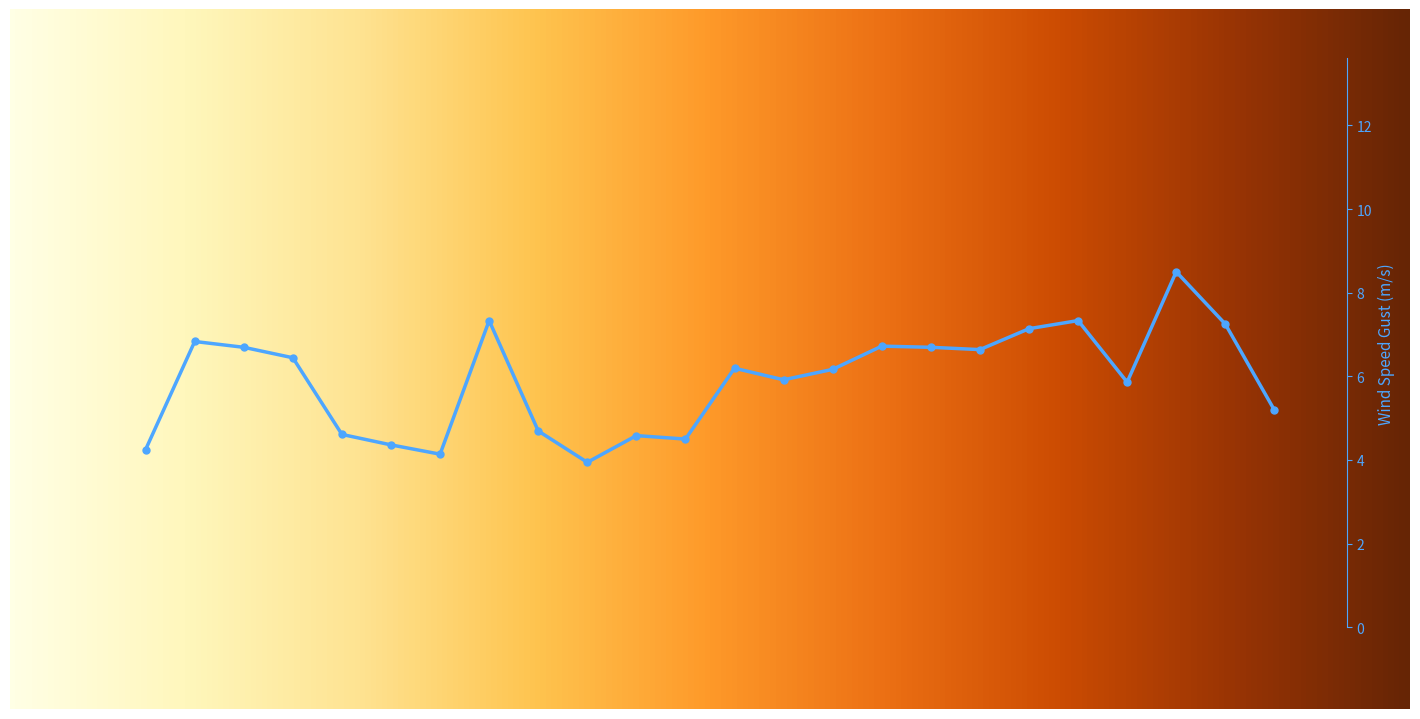

What is the difference between the AIR_TEMP_MAX values at 02:52 and 16:52?

8.3